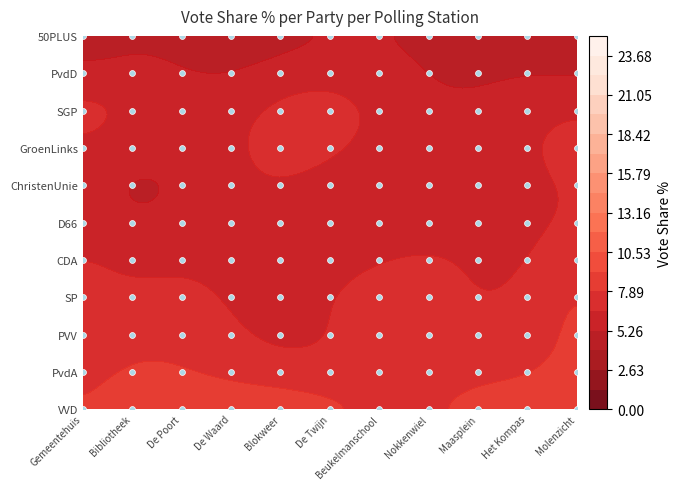

The ChristenUnie series shows 7 at De Poort. True or false?

True